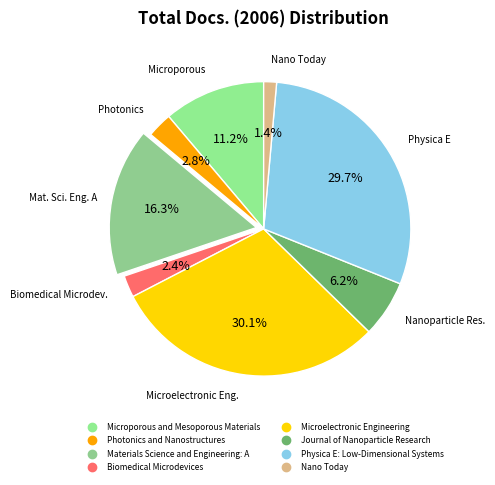

How many segments does this pie chart have?

8